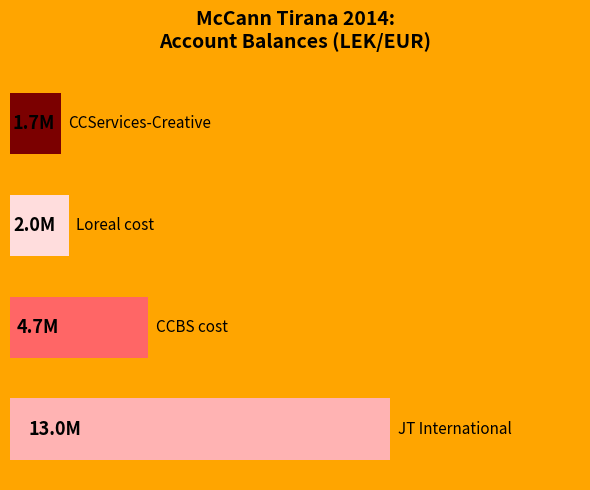

Are the bars horizontal?

Yes